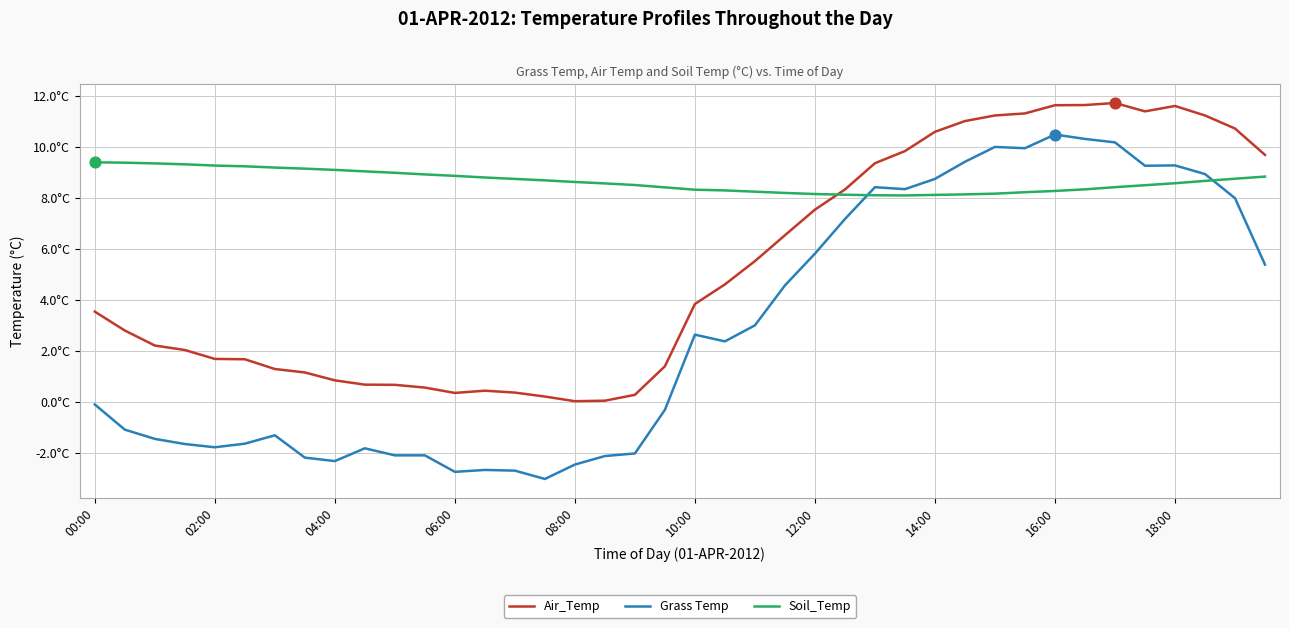

At how many categories does at least one series exceed 3?

40